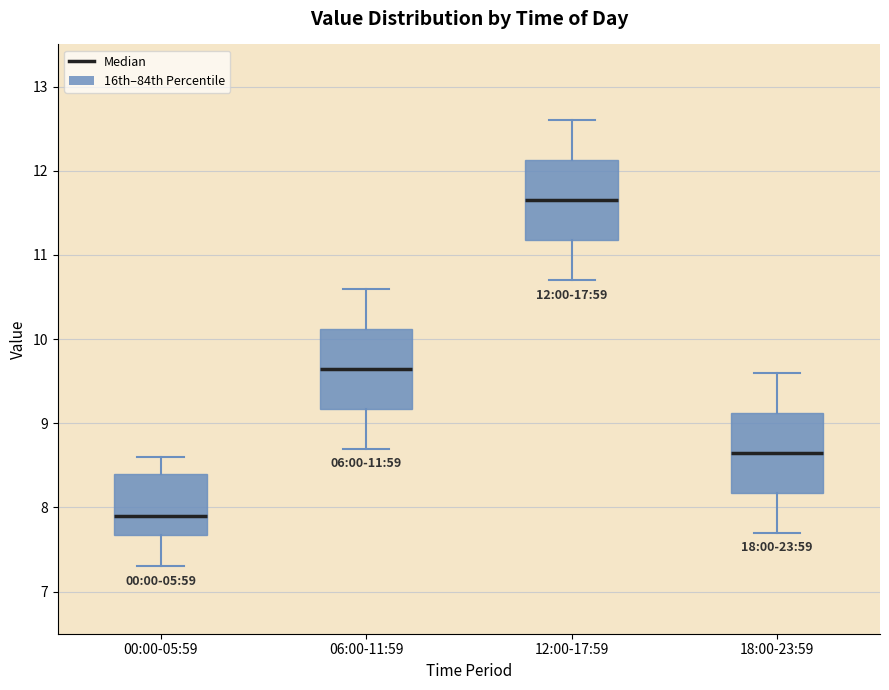

Which box has the highest median line?

12:00-17:59